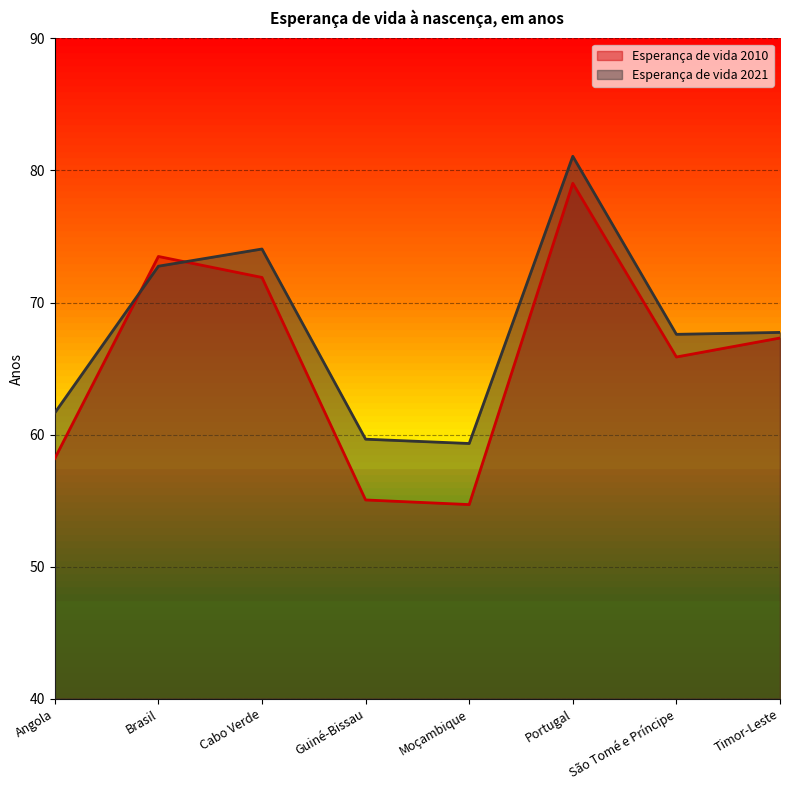

In Esperança de vida 2021, how many points are higher than both neighbors (excluding endpoints)?

2